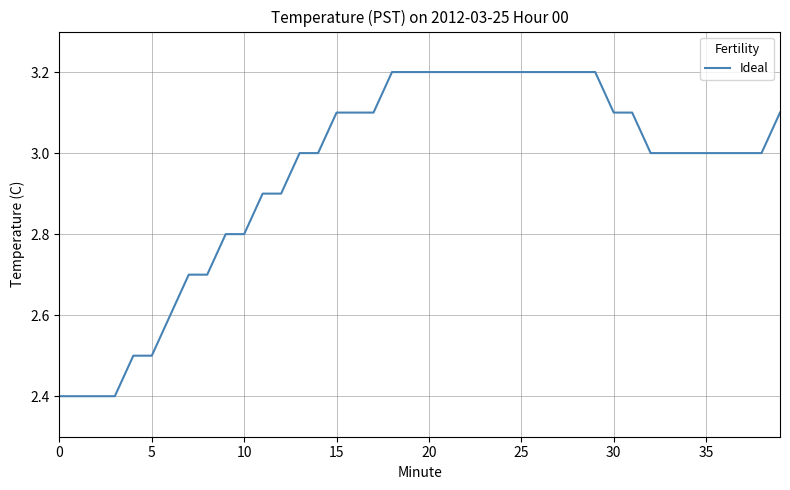

What is the smallest value displayed?

2.4